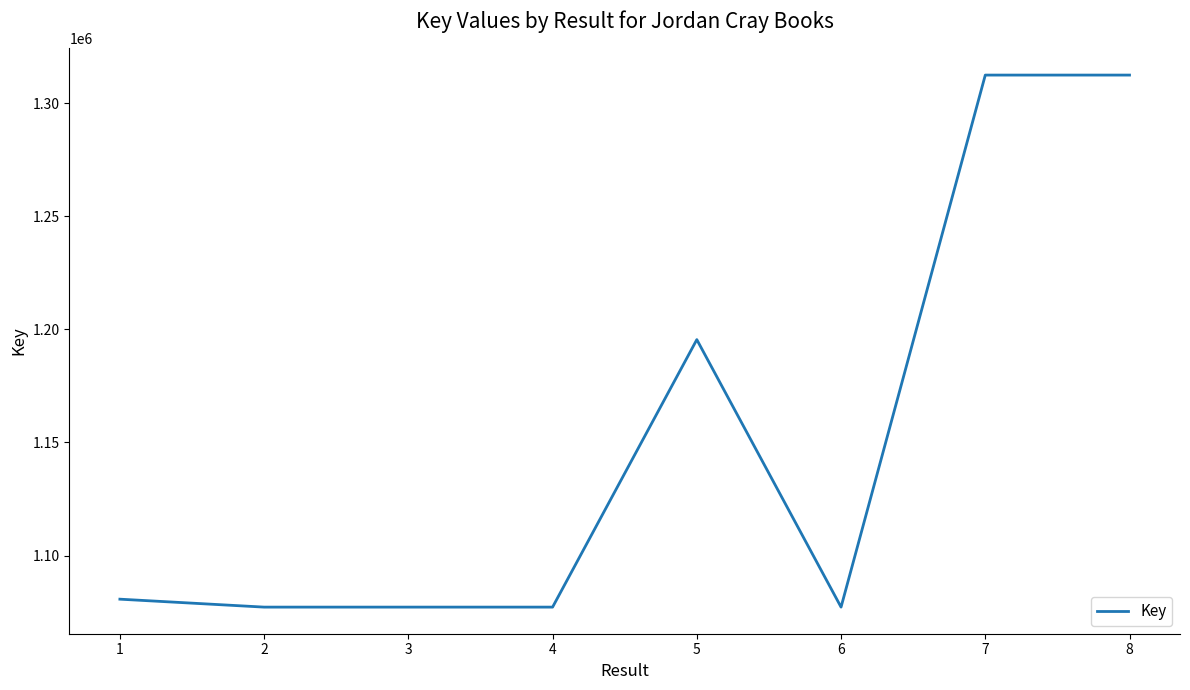

What is the smallest value displayed?

1077237